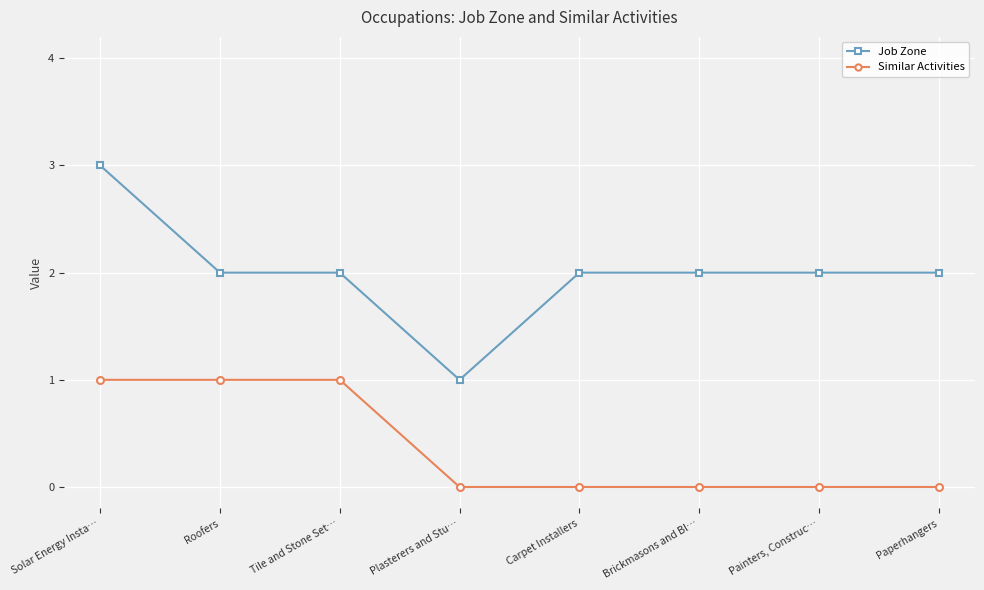

True or false: Similar Activities and Job Zone intersect in this chart.

False